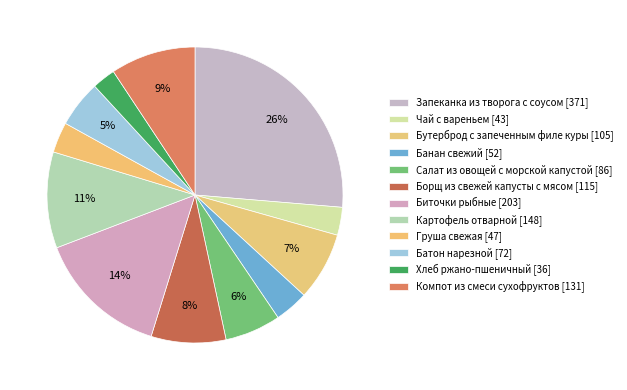

Is there any slice that represents more than half of the pie?

No